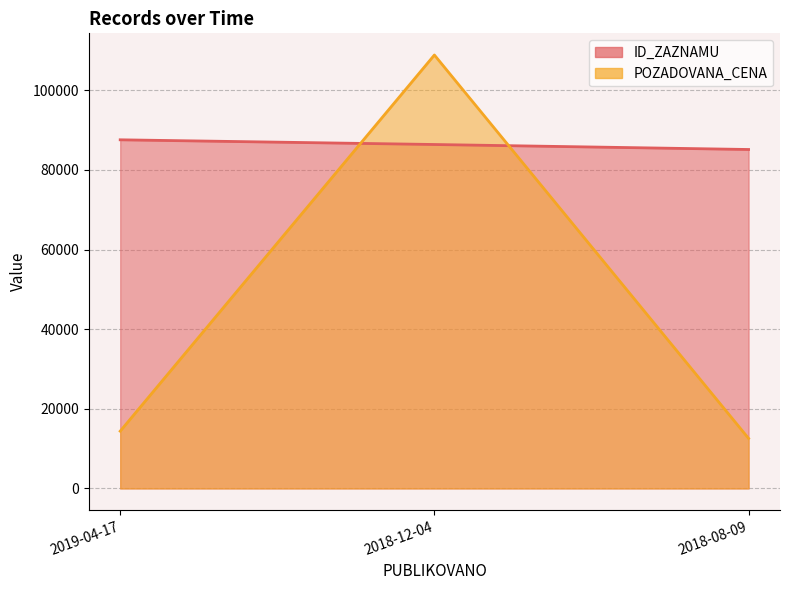

How many lines are shown in the chart?

2